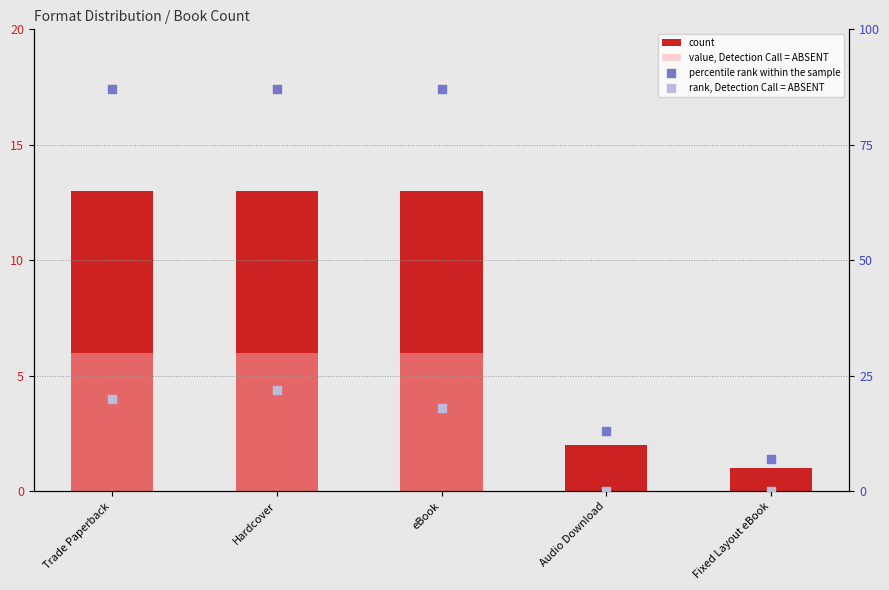

At how many categories does at least one series exceed 58?

3